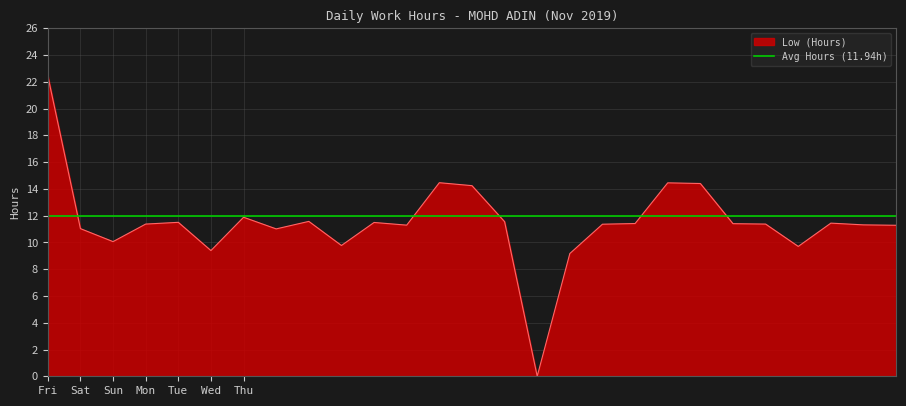

At which label does Low (Hours) reach its peak?

Fri